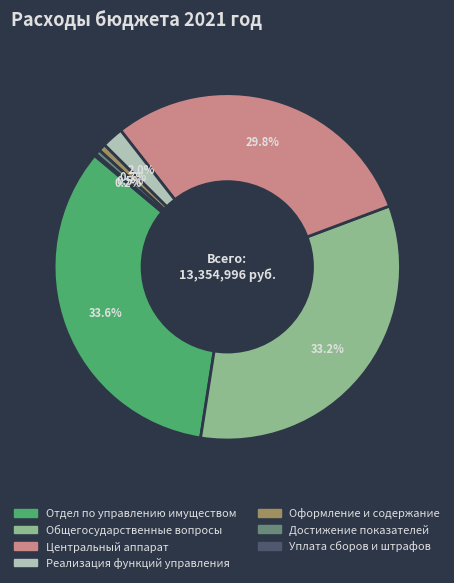

To the nearest percent, what percentage of the pie is Отдел по управлению имуществом?

34%